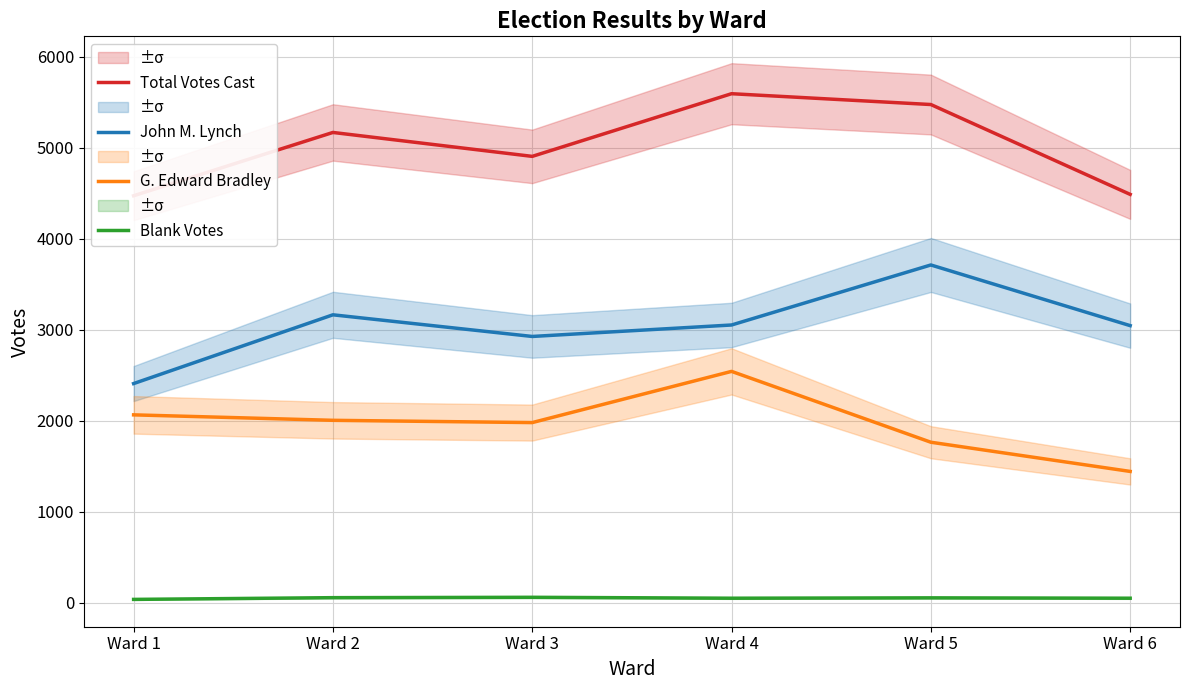

How many lines are shown in the chart?

4